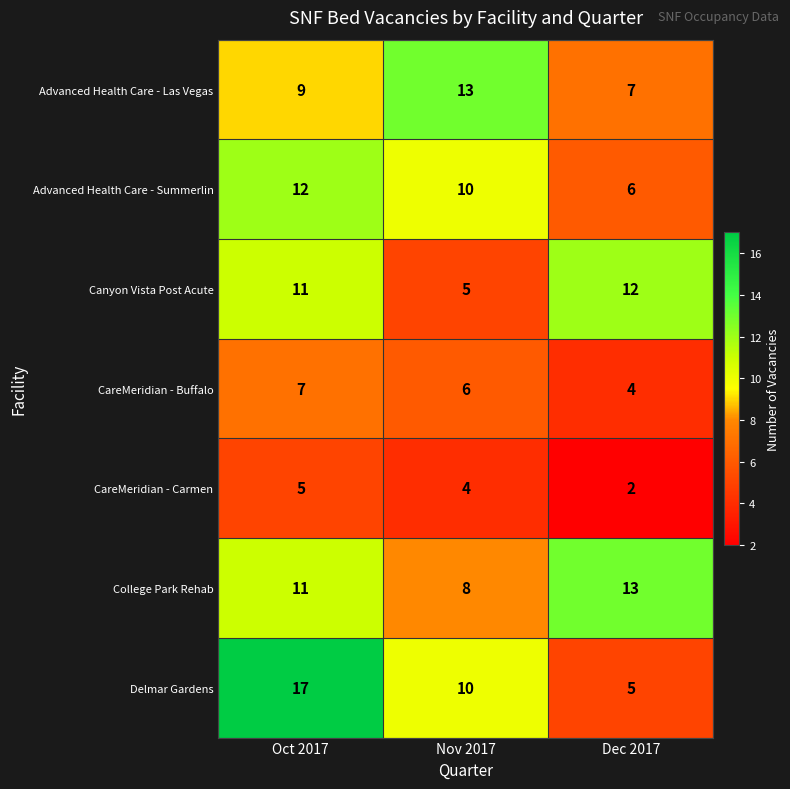

At how many categories does at least one series exceed 10?

3